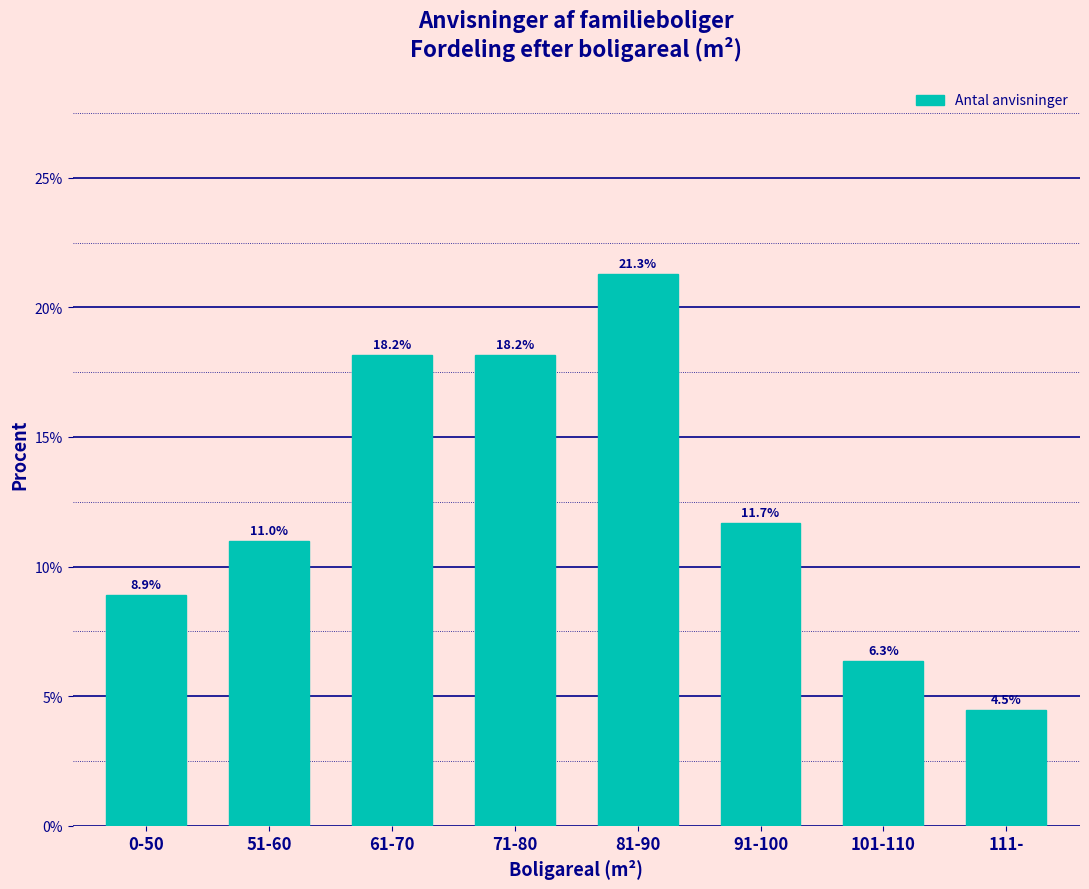

Reading left to right, list all the values displayed in this chart.

8.9	11.0	18.2	18.2	21.3	11.7	6.3	4.5